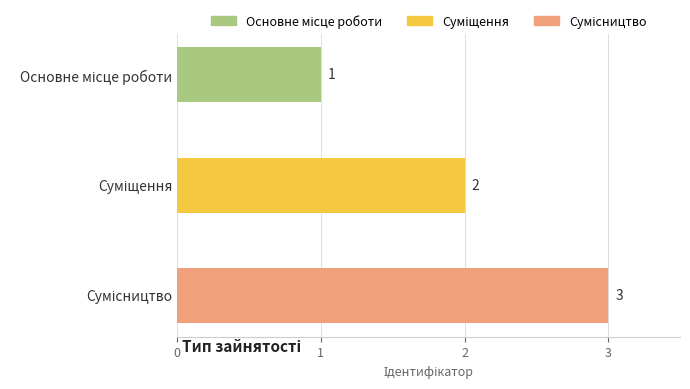

Is it true that the value at Суміщення is 2?

True